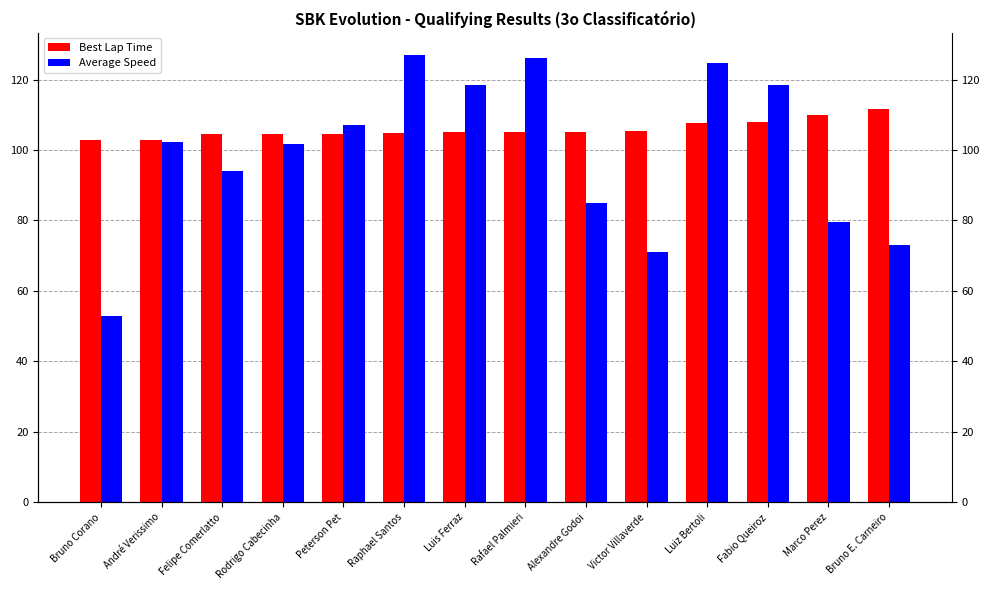

What is the value of the Best Lap Time bar at the 10th from the left?

105.4